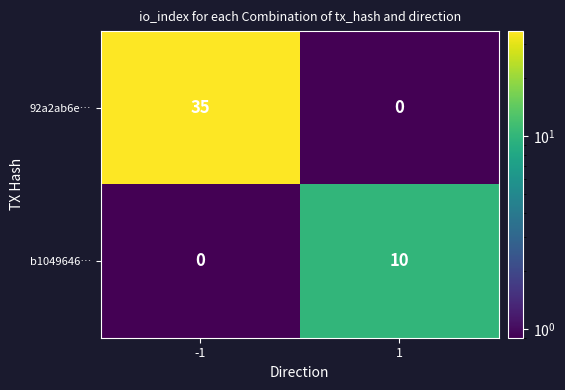

What is the highest value of the b1049646… series?

10